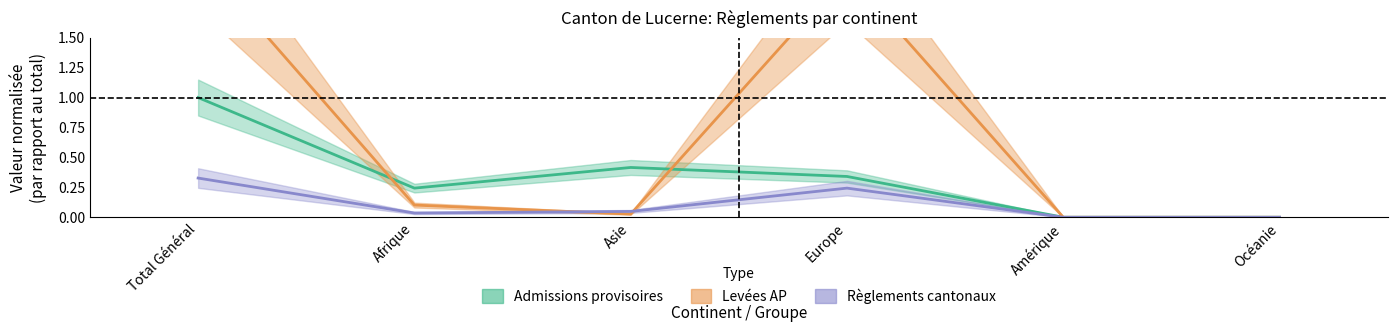

Does the chart display data point markers on the line(s)?

No